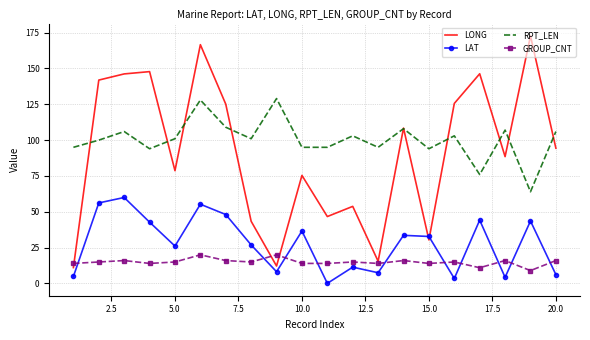

Which series has the widest spread of values?

LONG